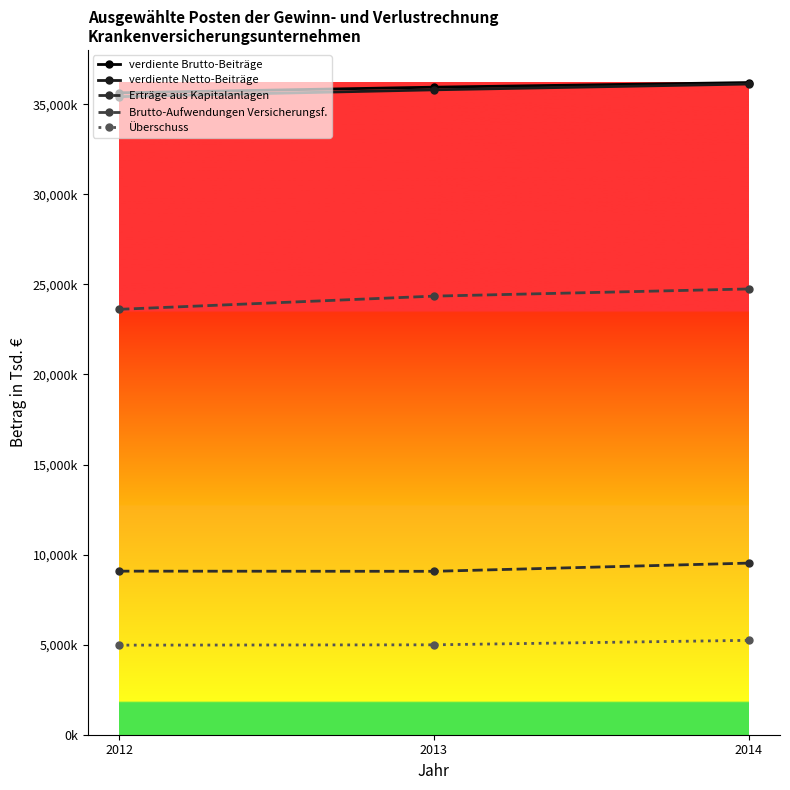

Reading left to right, what are all the values shown in this chart?

verdiente Brutto-Beiträge: 2012=35639139	2013=35952277	2014=36209833
verdiente Netto-Beiträge: 2012=35425802	2013=35805088	2014=36127179
Erträge aus Kapitalanlagen: 2012=9081582	2013=9072579	2014=9527677
Brutto-Aufwendungen Versicherungsf.: 2012=23618450	2013=24350988	2014=24749351
Überschuss: 2012=4973649	2013=4991448	2014=5240447